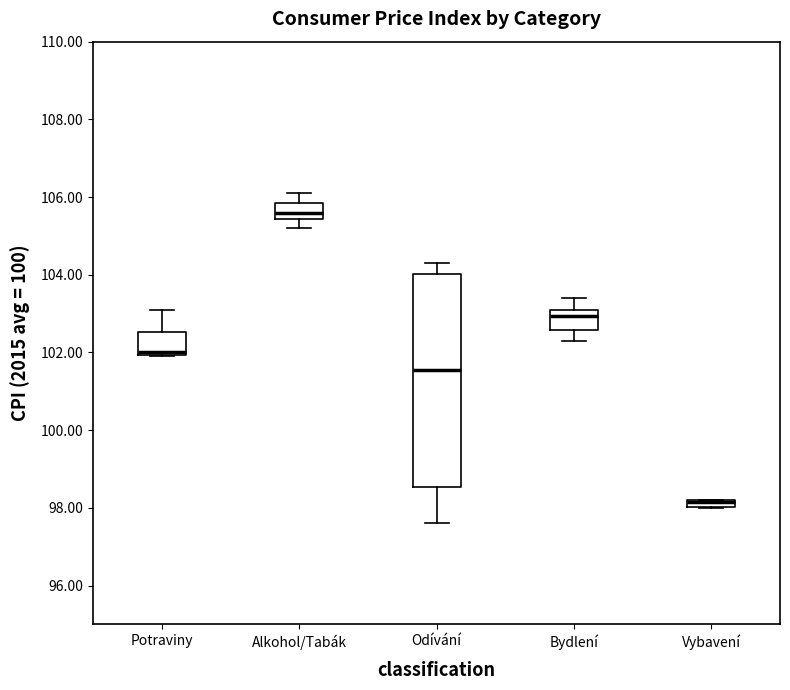

Comparing the boxes themselves (not the whiskers), which one is the tallest?

Odívání